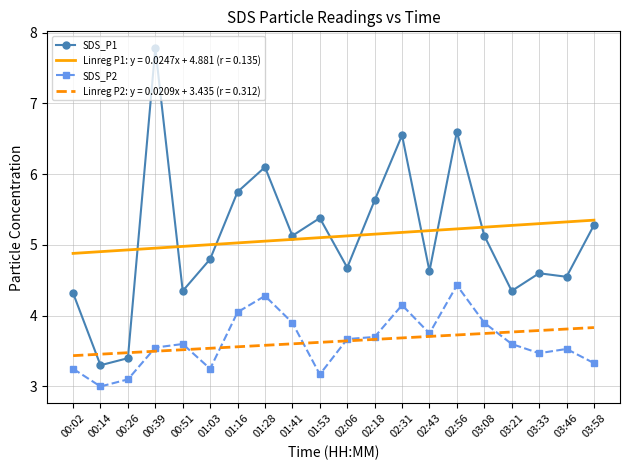

What is the total value across all series at 03:46?

17.2